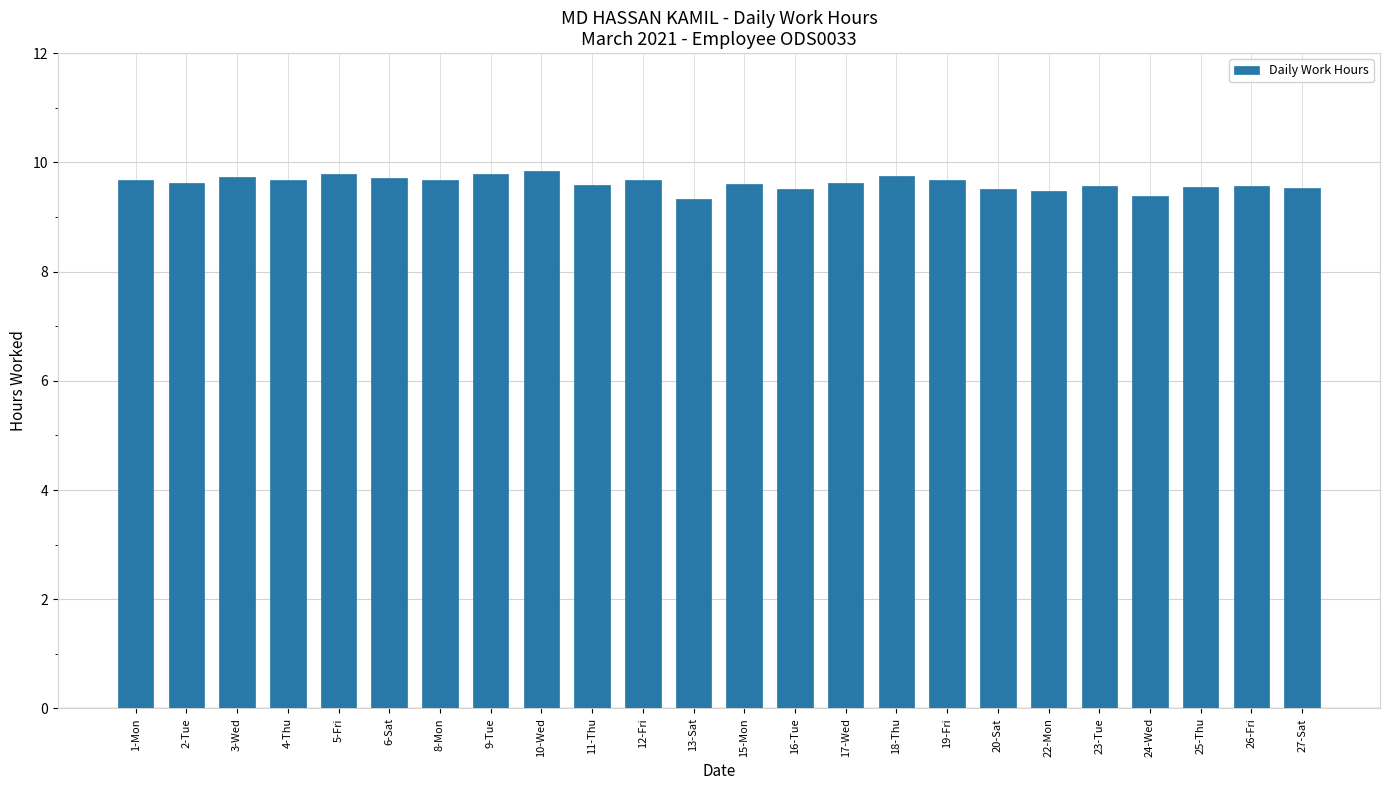

True or false: the data shows 3.3 at 27-Sat.

False